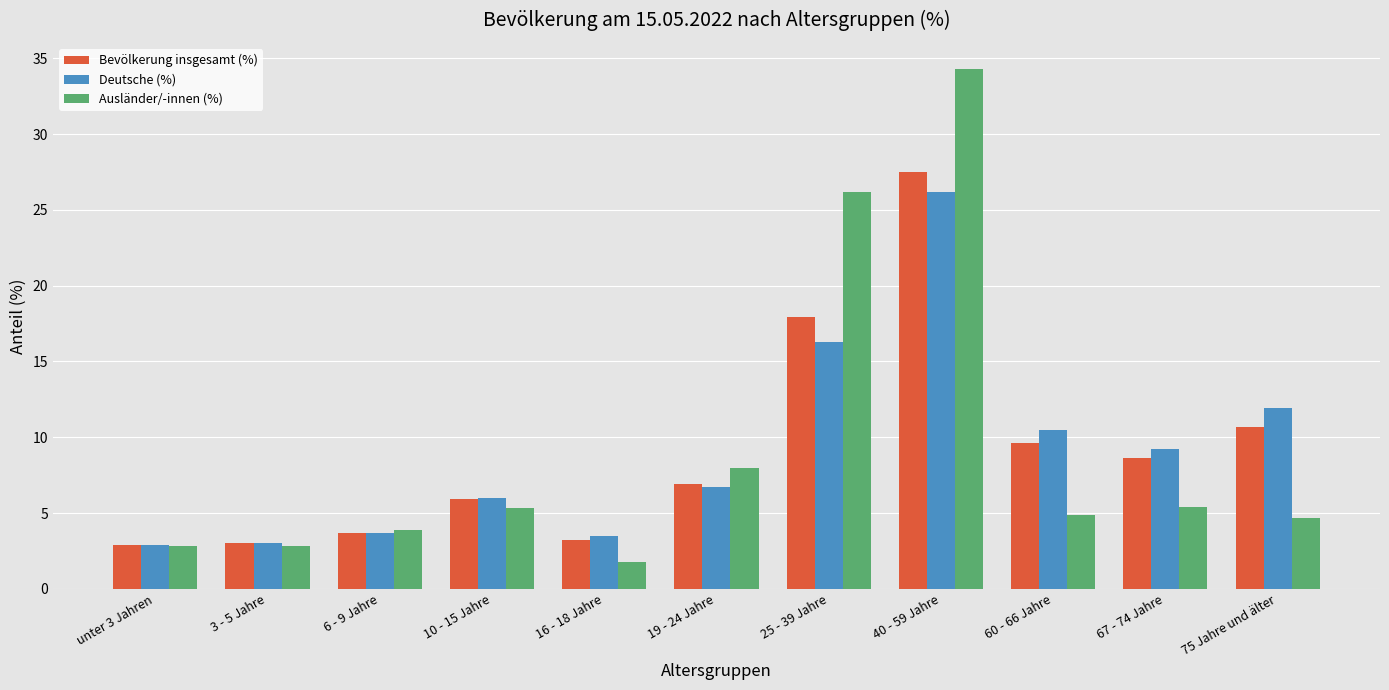

Count the number of categories in the chart.

11